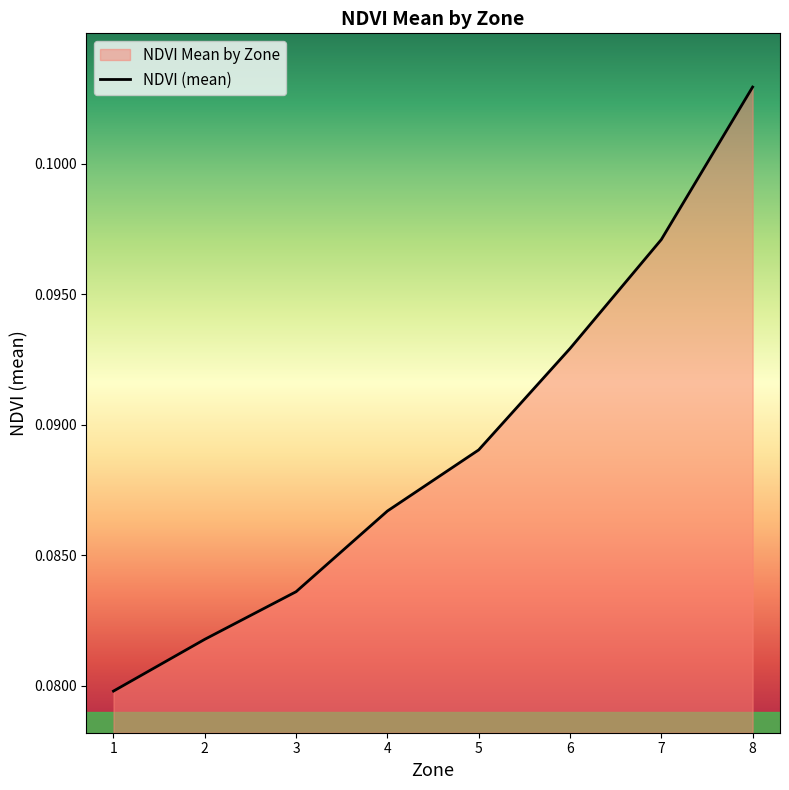

True or false: the data shows 0.1 at 8.

True